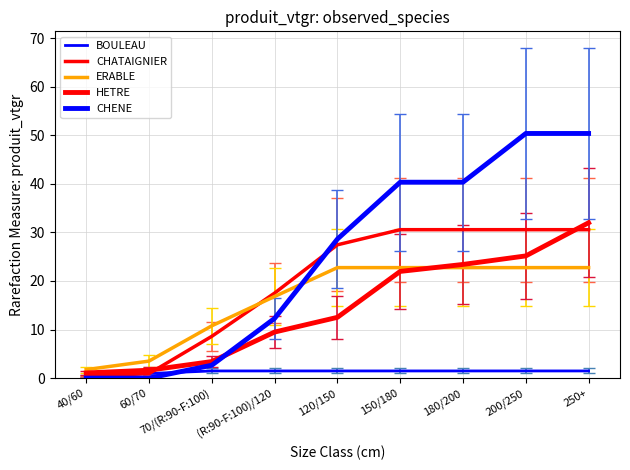

What is the maximum value shown in the chart?

50.4